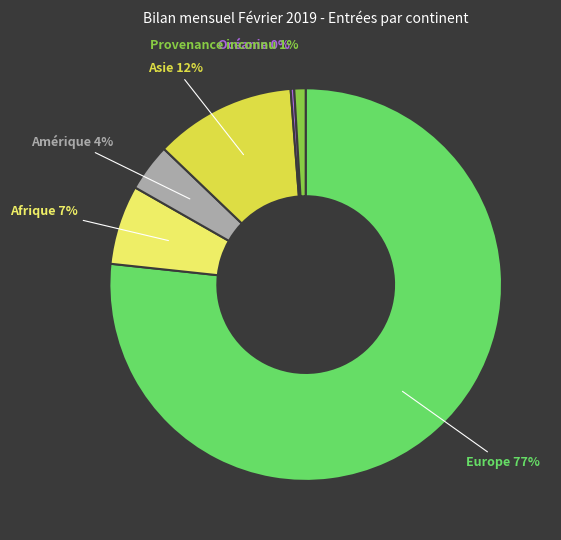

True or false: Amérique accounts for 4% of the total.

True